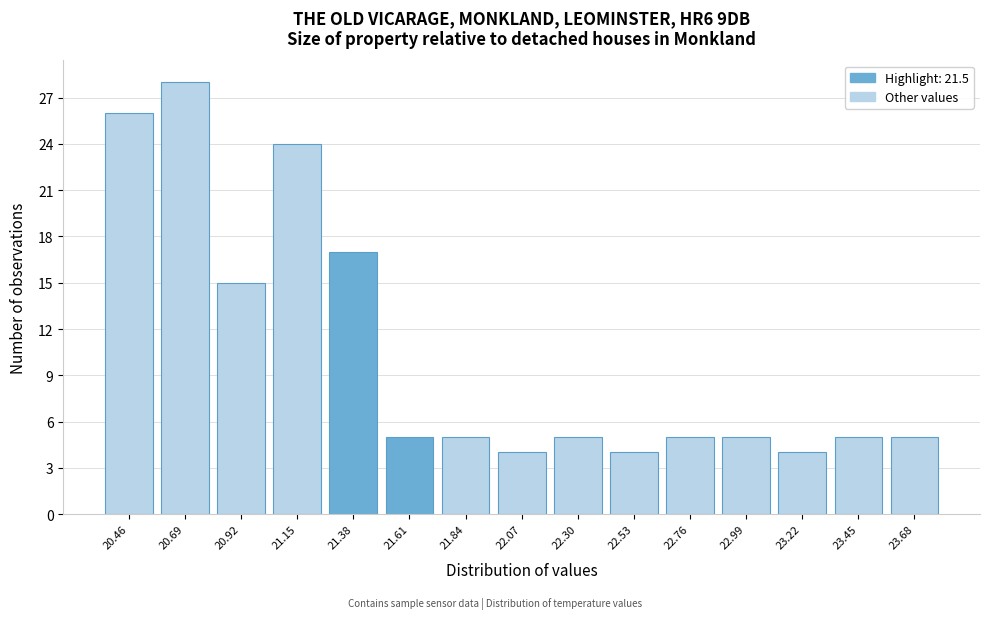

Reading left to right, transcribe this chart: for each bar, give the range it covers on the x-axis and its height. Neither the bar edges nor the heights are printed on the chart, so give them approximately, as read against the axes.

20.35 to 20.55: 26
20.55 to 20.80: 28
20.80 to 21.05: 15
21.05 to 21.25: 24
21.25 to 21.50: 17
21.50 to 21.70: 5
21.70 to 21.95: 5
21.95 to 22.20: 4
22.20 to 22.40: 5
22.40 to 22.65: 4
22.65 to 22.90: 5
22.90 to 23.10: 5
23.10 to 23.35: 4
23.35 to 23.55: 5
23.55 to 23.80: 5